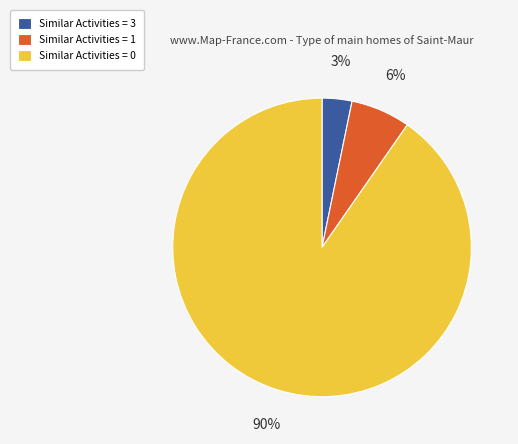

Which category has the smallest portion of the pie?

Similar Activities = 3